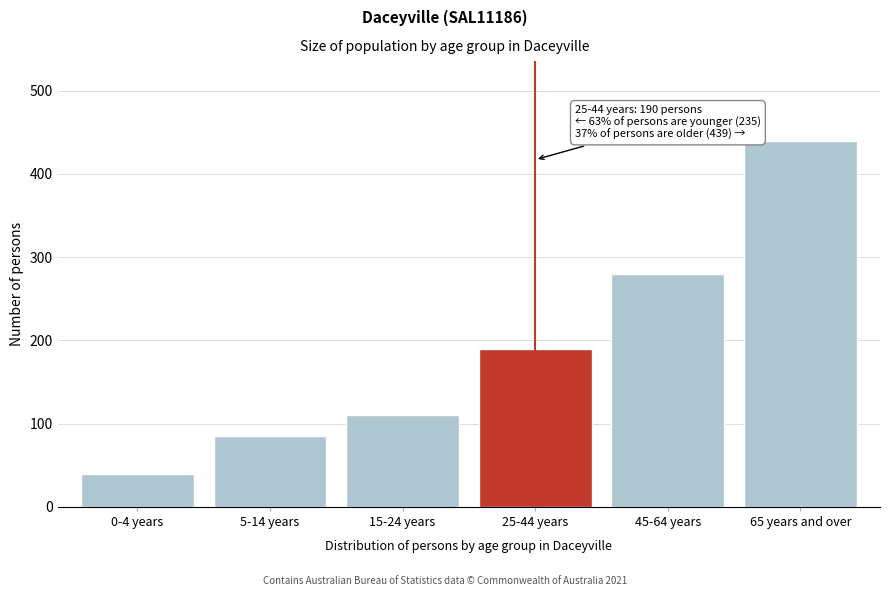

Reading left to right, extract all data points from this chart.

40	85	110	190	280	439